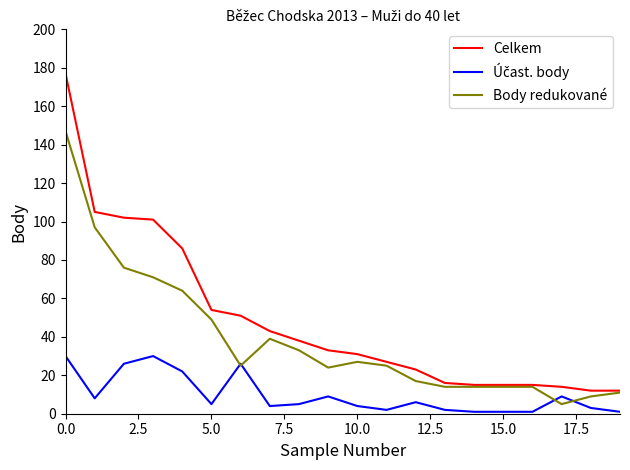

What is the minimum value for Body redukované?

5